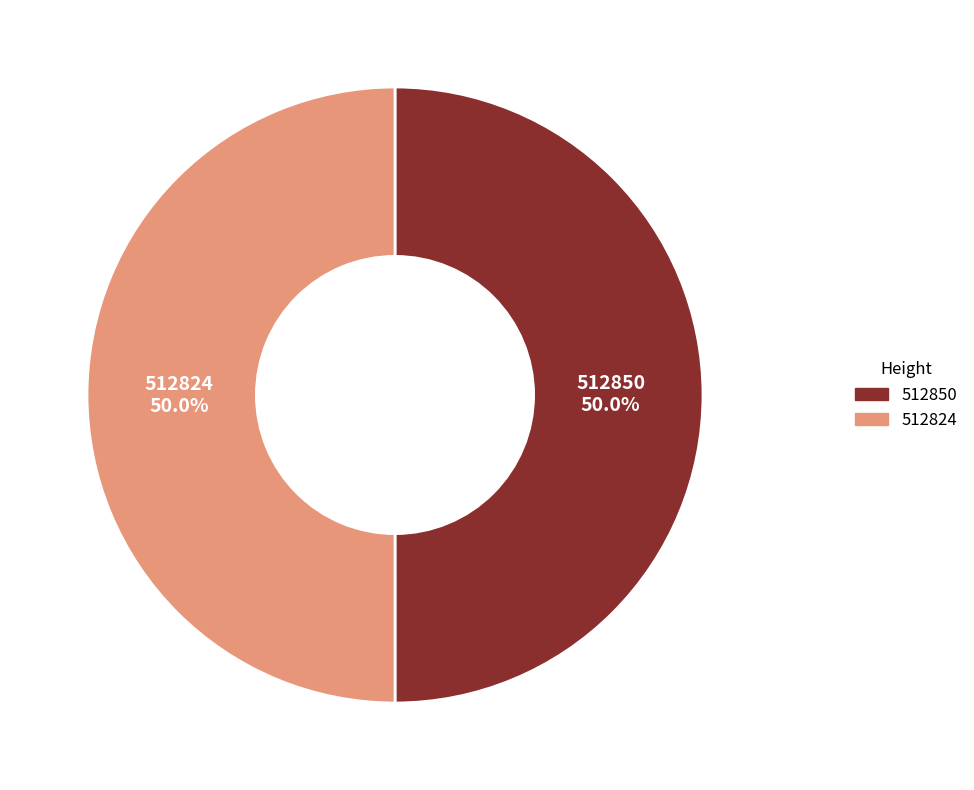

How many segments does this pie chart have?

2